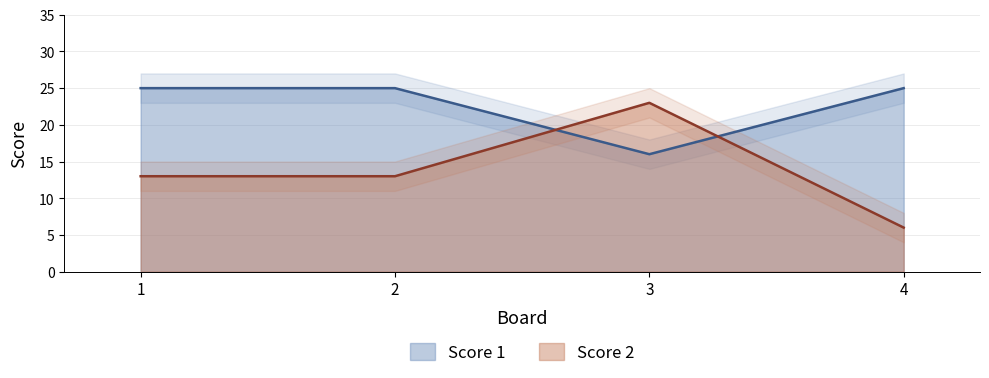

List the series in order of their overall mean, highest first.

Score 1, Score 2